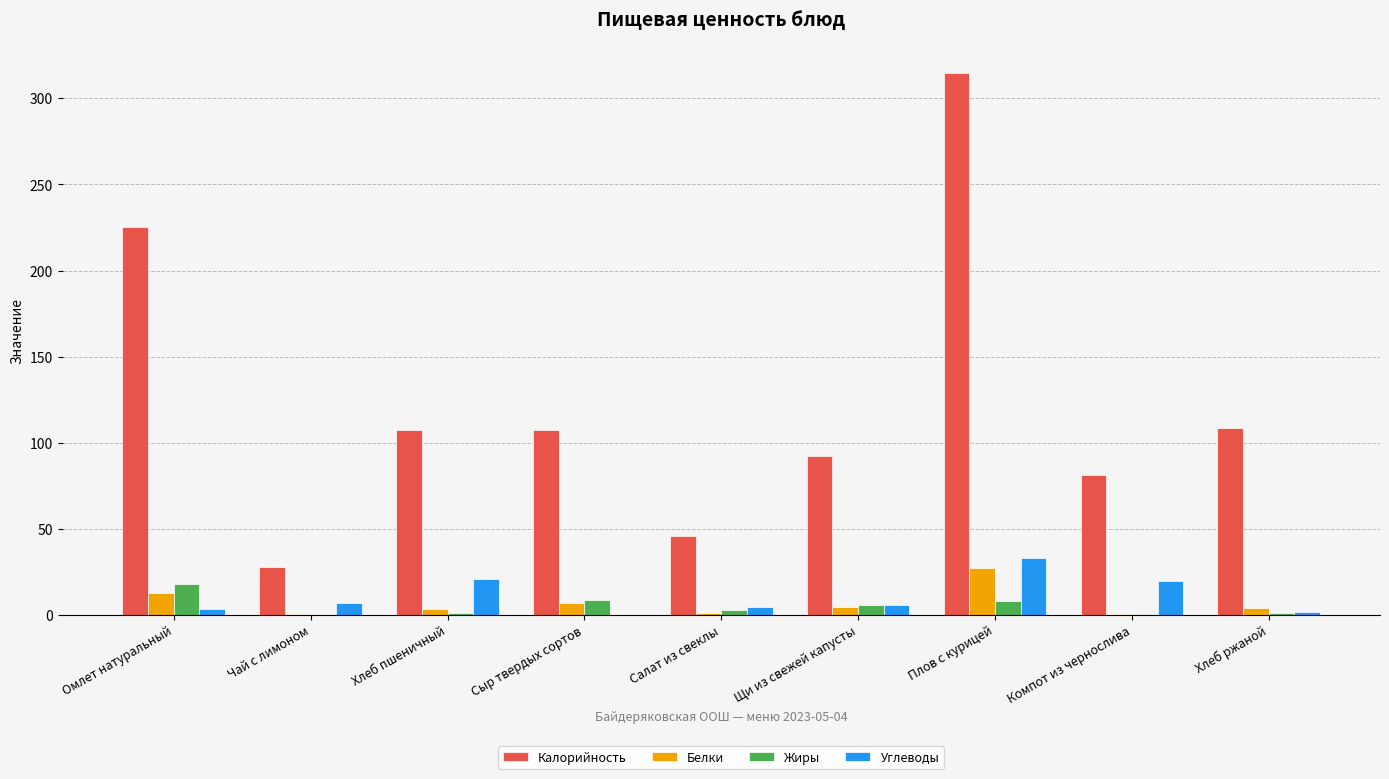

At which category is the sum across all series the highest?

Плов с курицей